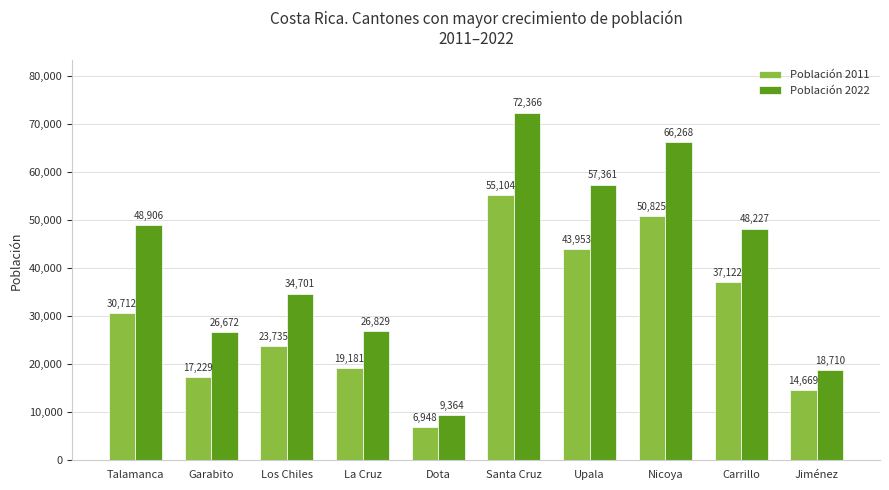

Are the bars horizontal?

No